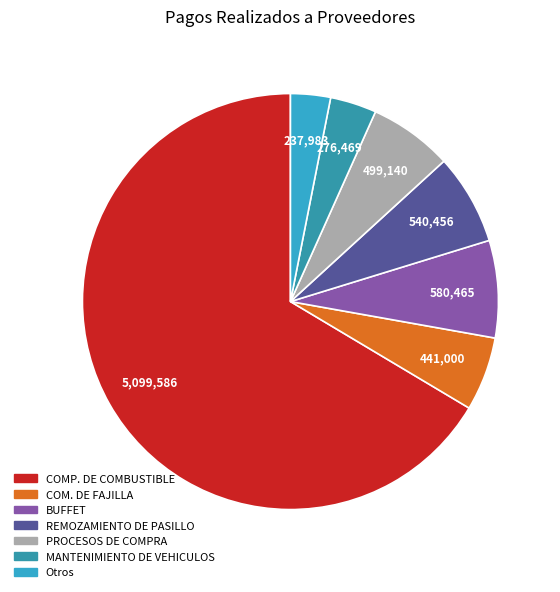

What is the majority slice?

COMP. DE COMBUSTIBLE